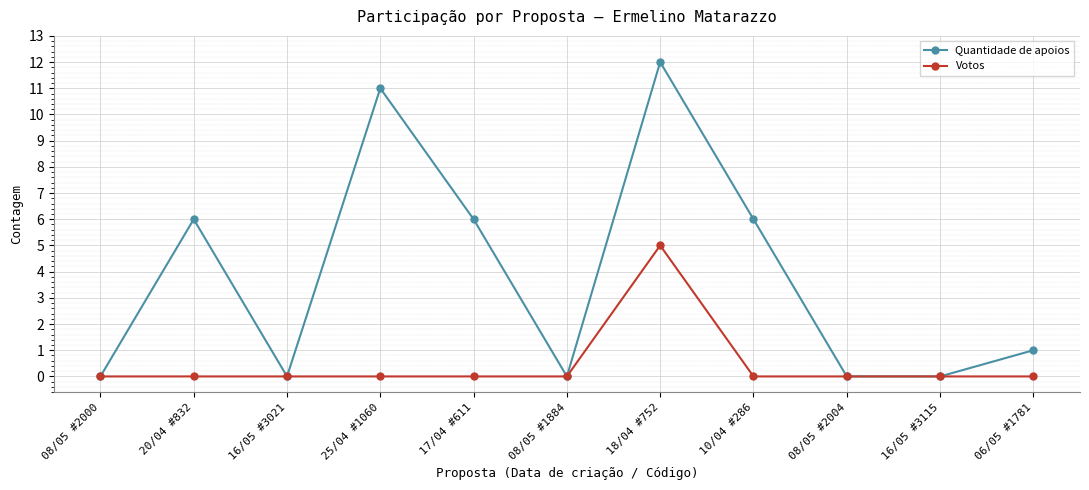

Is it true that Quantidade de apoios equals 6 at 17/04 #611?

True